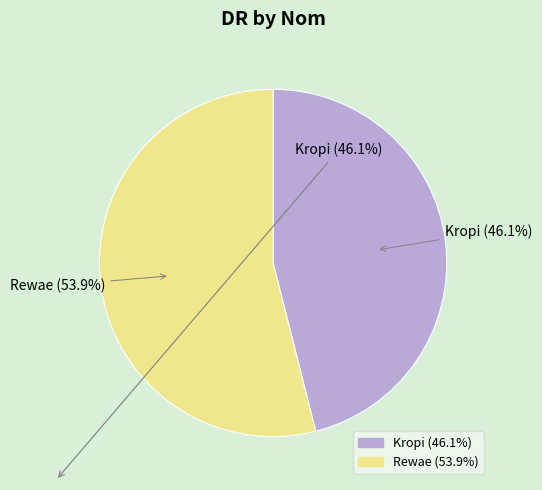

What is the largest slice in the pie chart?

Rewae